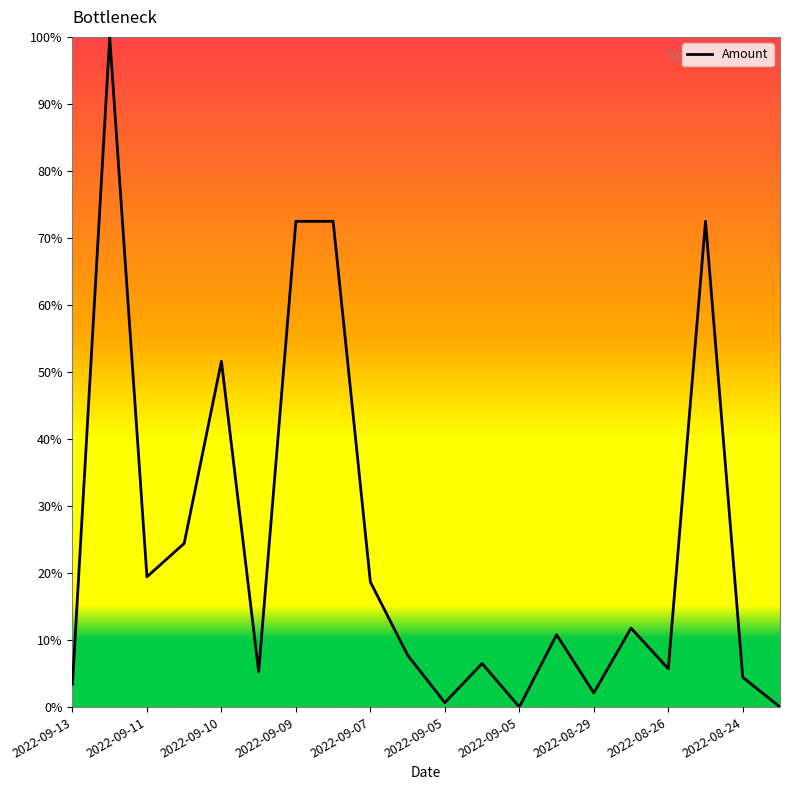

What is the greatest value displayed?

100.0